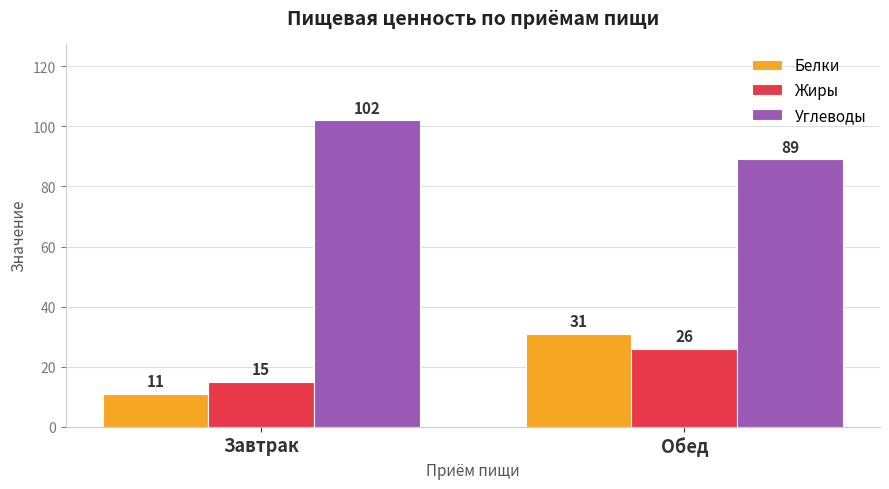

Which series has the widest spread of values?

Белки